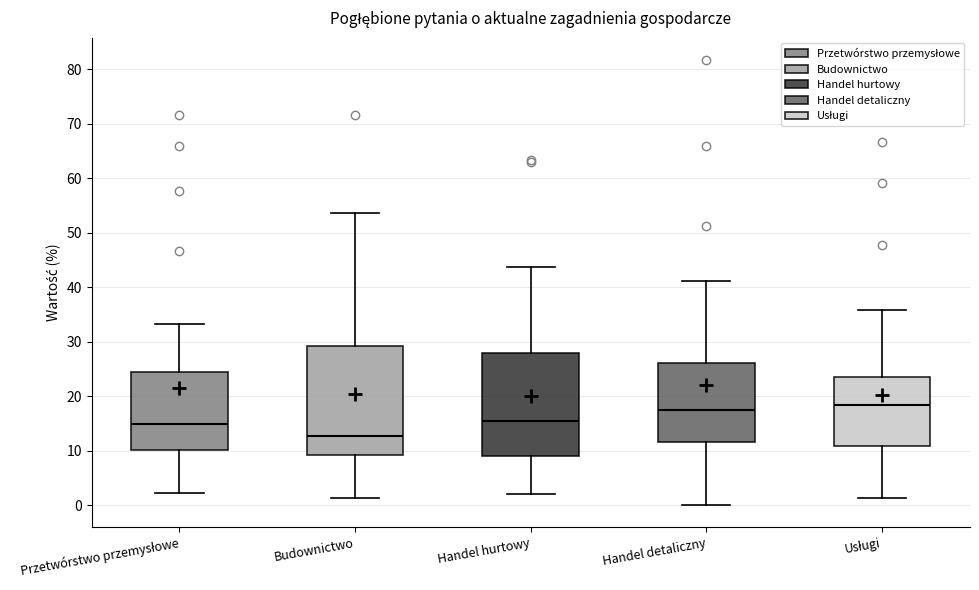

Where is the upper edge of the box for Handel hurtowy on the y-axis? The values are not printed on the chart, so give them approximately, as read against the axis.

28